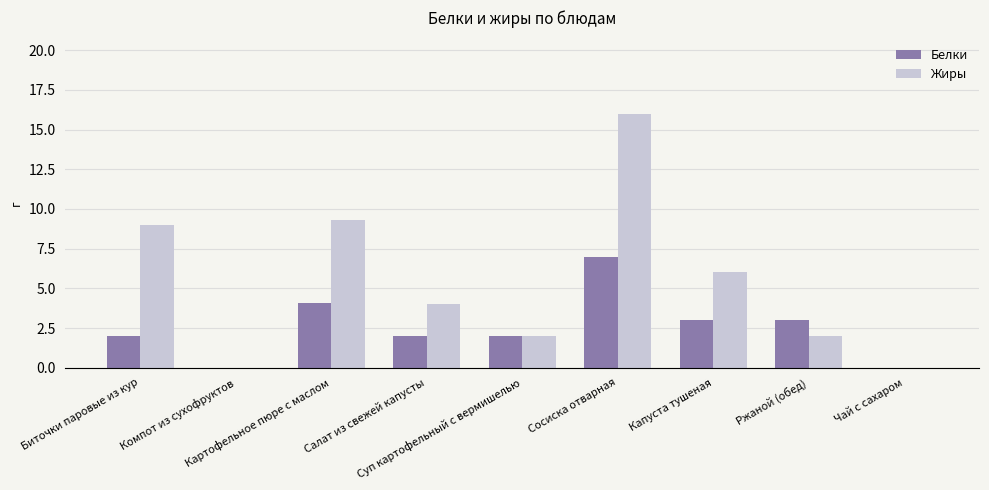

Does the chart contain stacked bars?

No